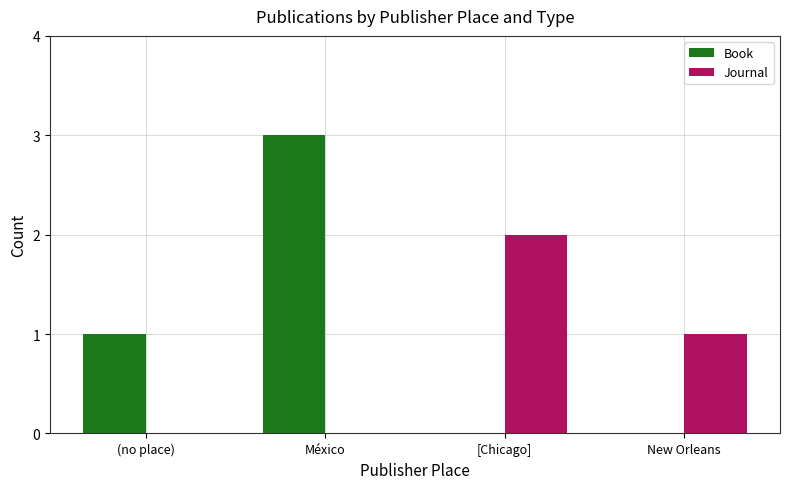

Reading left to right, transcribe all the data shown in this chart.

Book: (no place)=1	México=3	[Chicago]=0	New Orleans=0
Journal: (no place)=0	México=0	[Chicago]=2	New Orleans=1